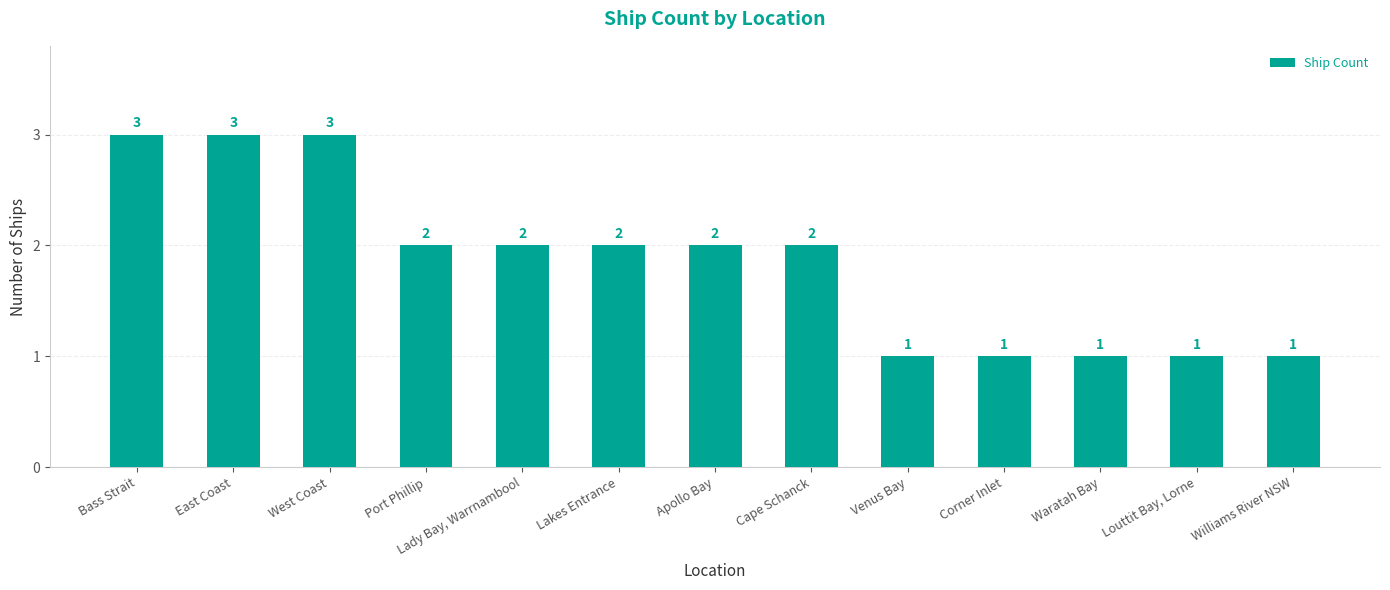

What is the label of the 10th bar from the right?

Port Phillip